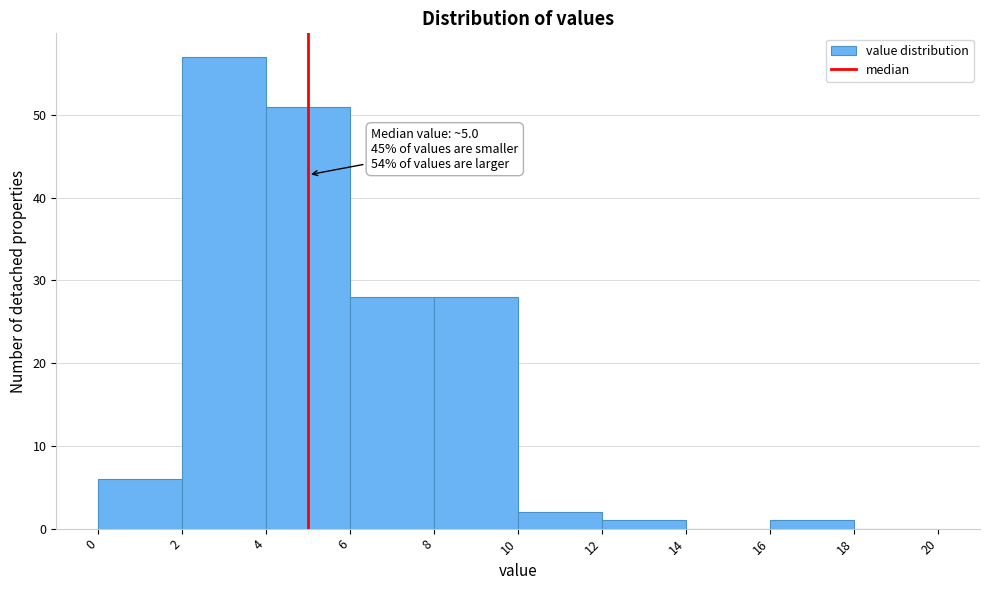

Which range on the x-axis has the tallest bar?

2 to 4